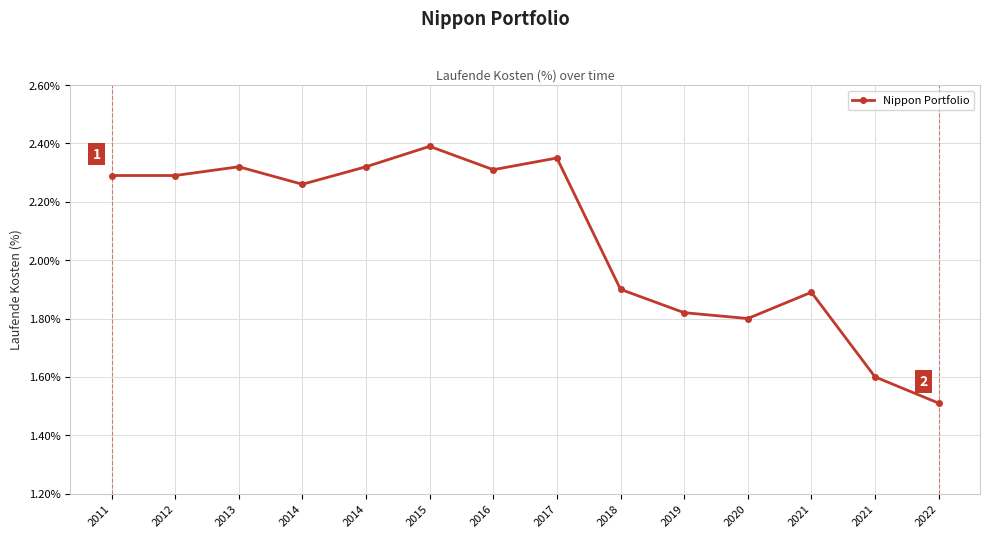

At which category does the data reach its first local peak?

2013